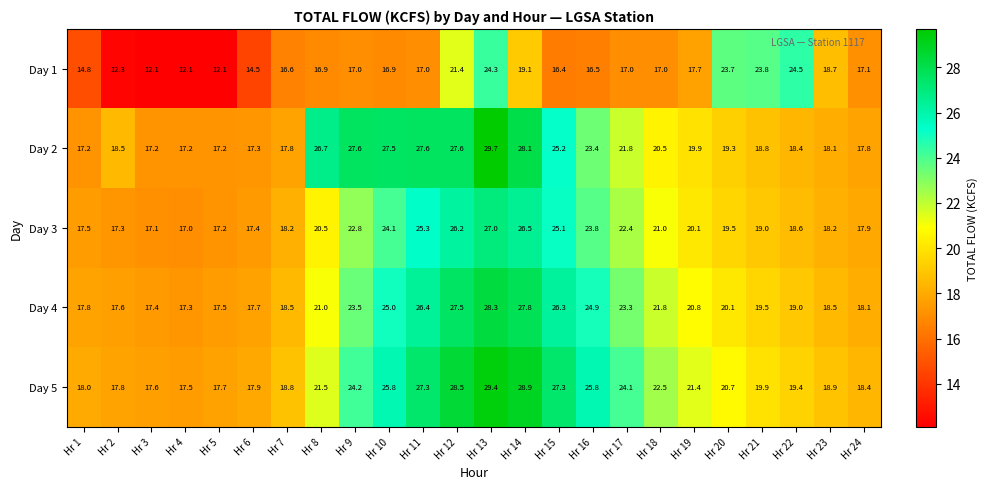

At how many categories does at least one series exceed 16?

24